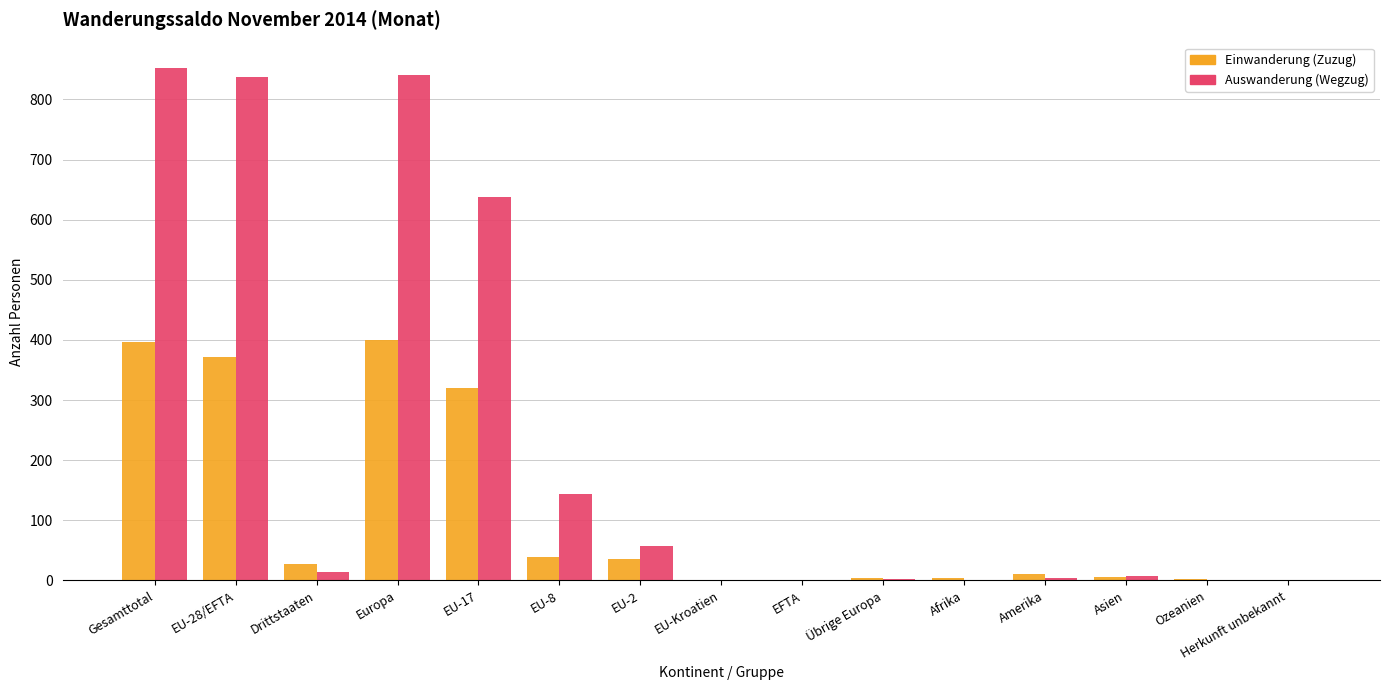

At which label is Auswanderung (Wegzug) closest to 426?

EU-17